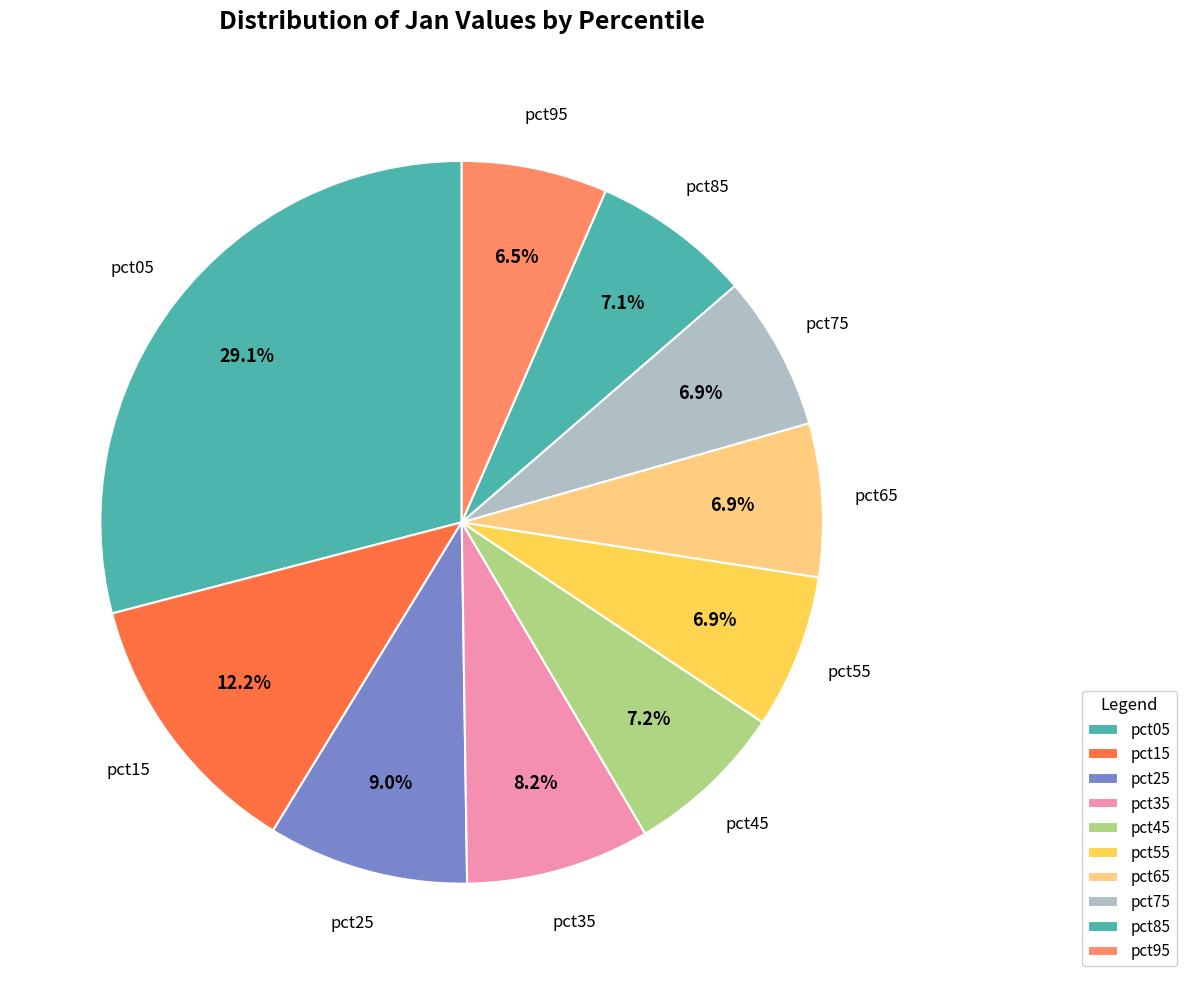

How many segments does this pie chart have?

10